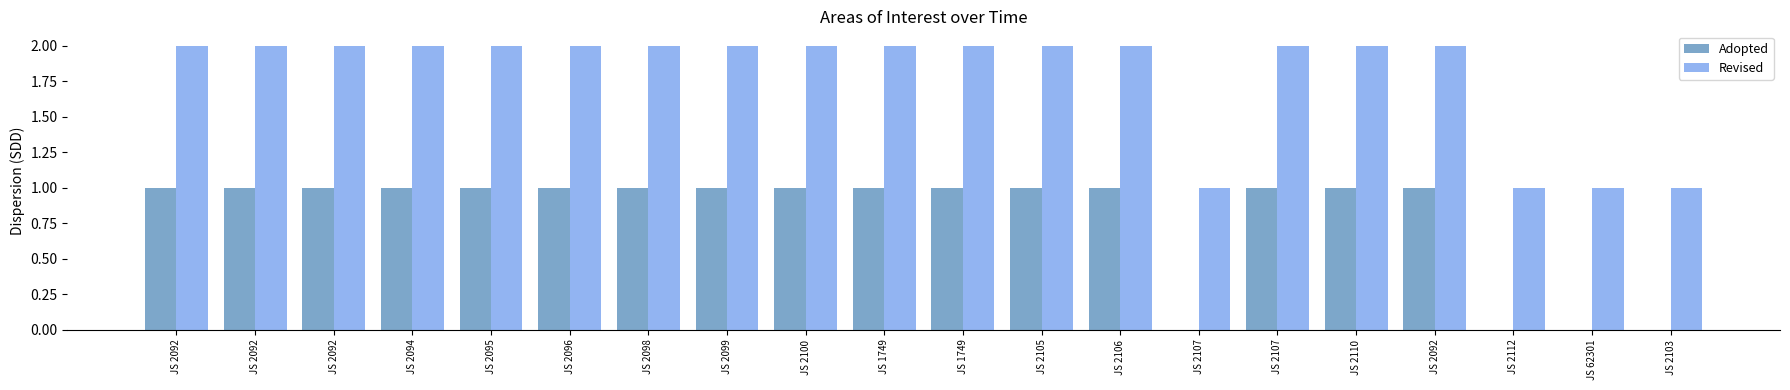

What is the label of the 11th bar from the right?

JS 1749